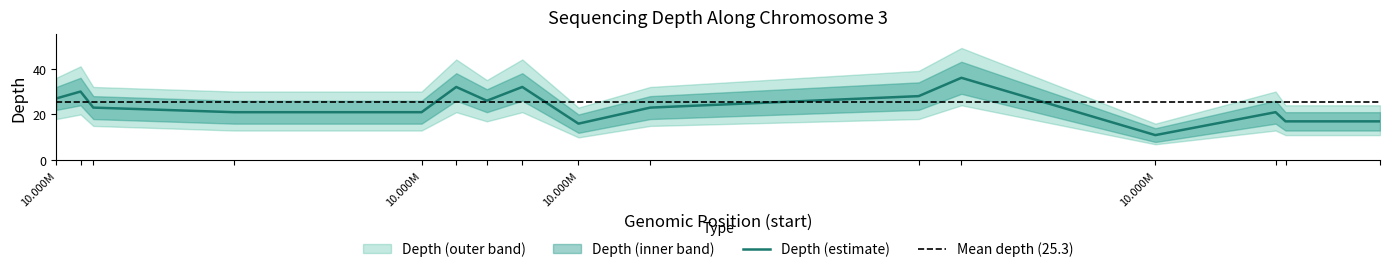

Does the chart have visible grid lines?

No